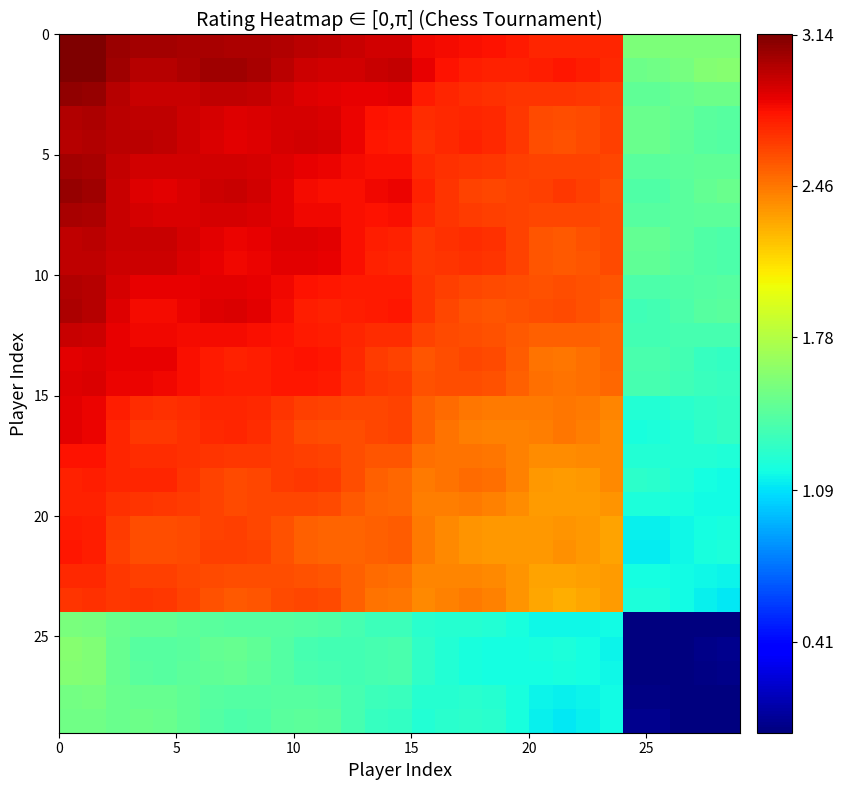

How many categories are shown in the chart?

29